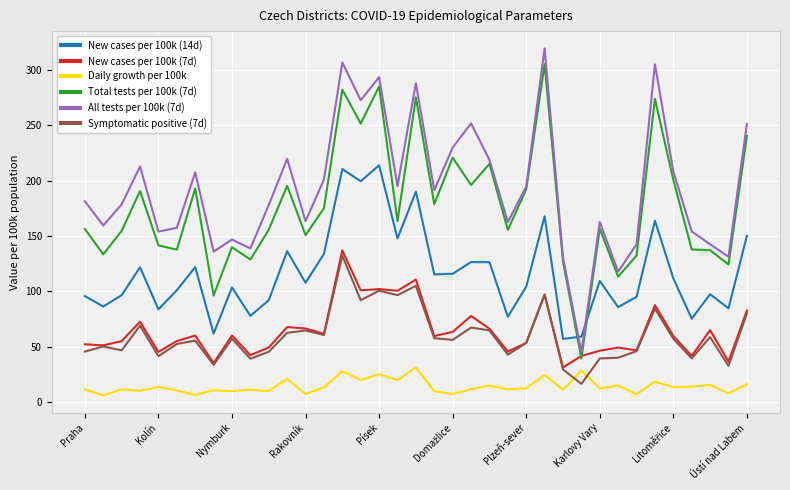

How many lines are shown in the chart?

6